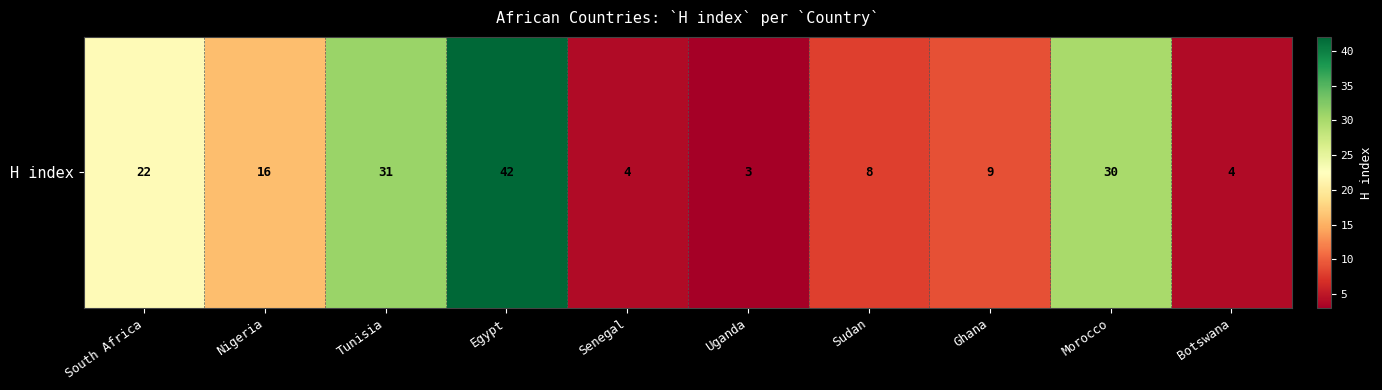

What is the change in value from Senegal to Morocco?

+26